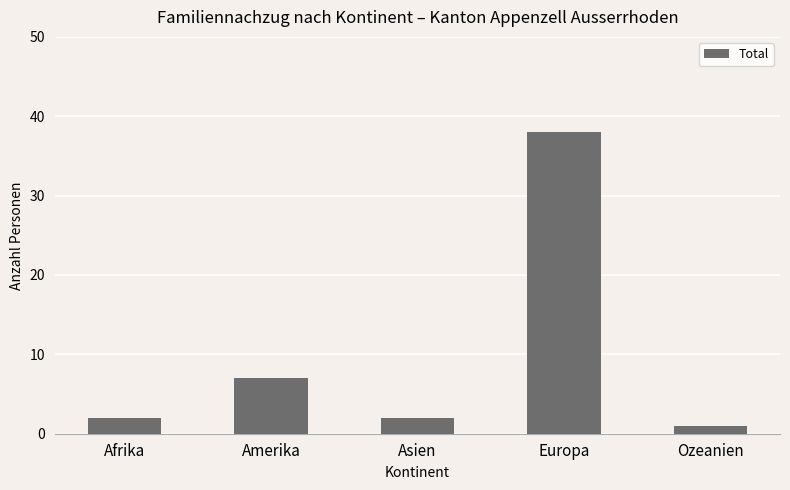

At which category does the chart reach its minimum across all series?

Ozeanien